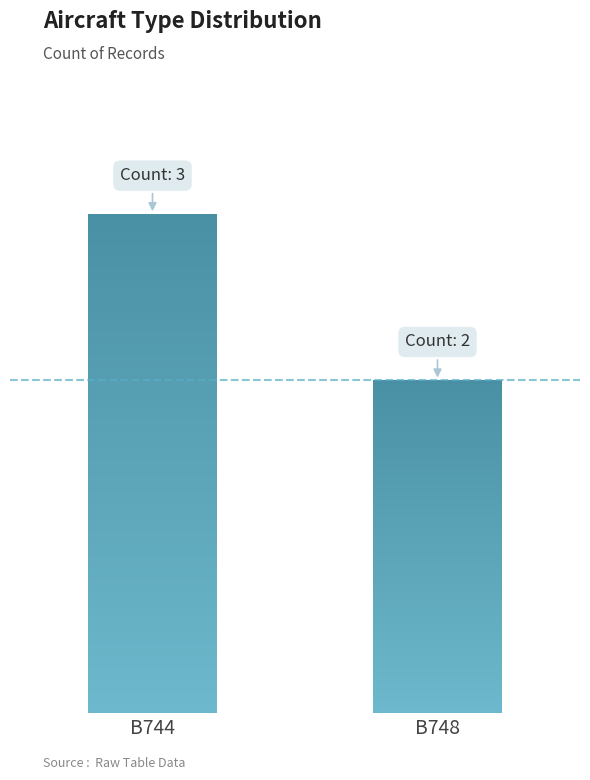

Reading right to left, transcribe all the data shown in this chart.

2	3